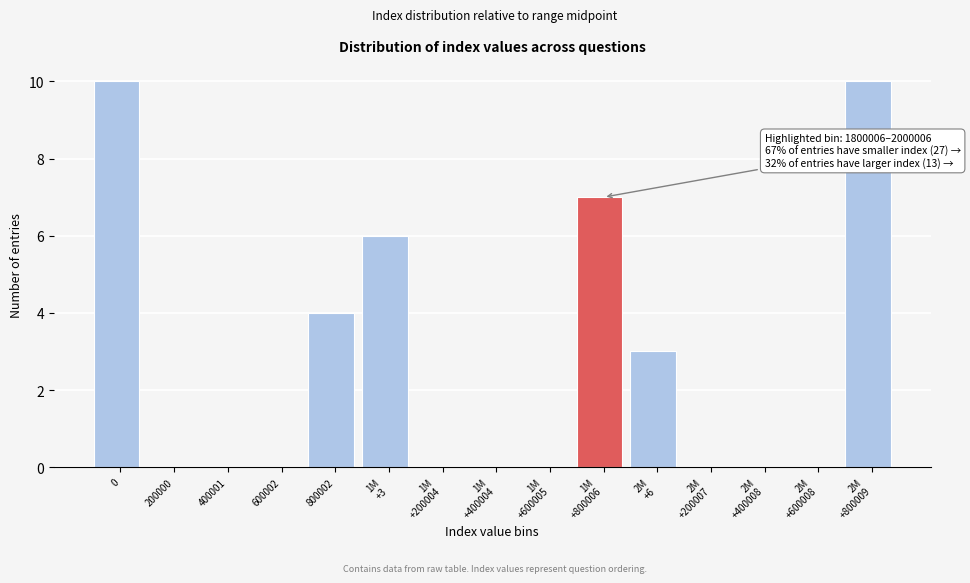

What is the sum of all values?

40